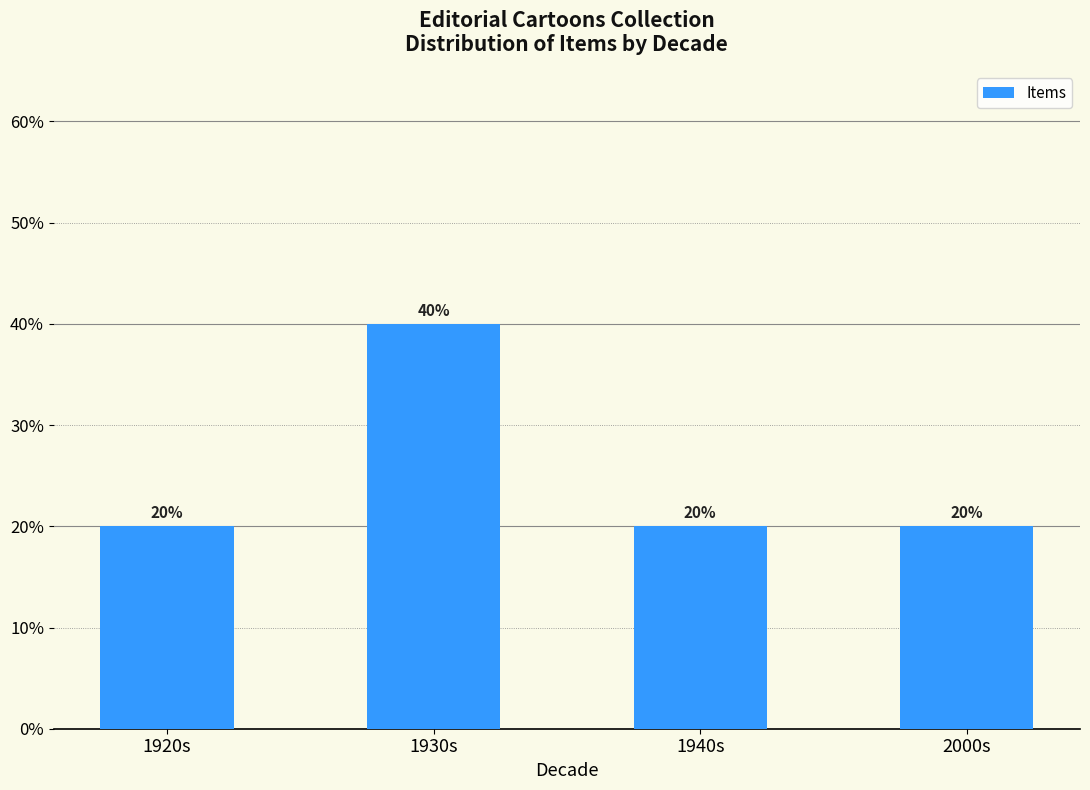

What position from the right is 1940s?

2